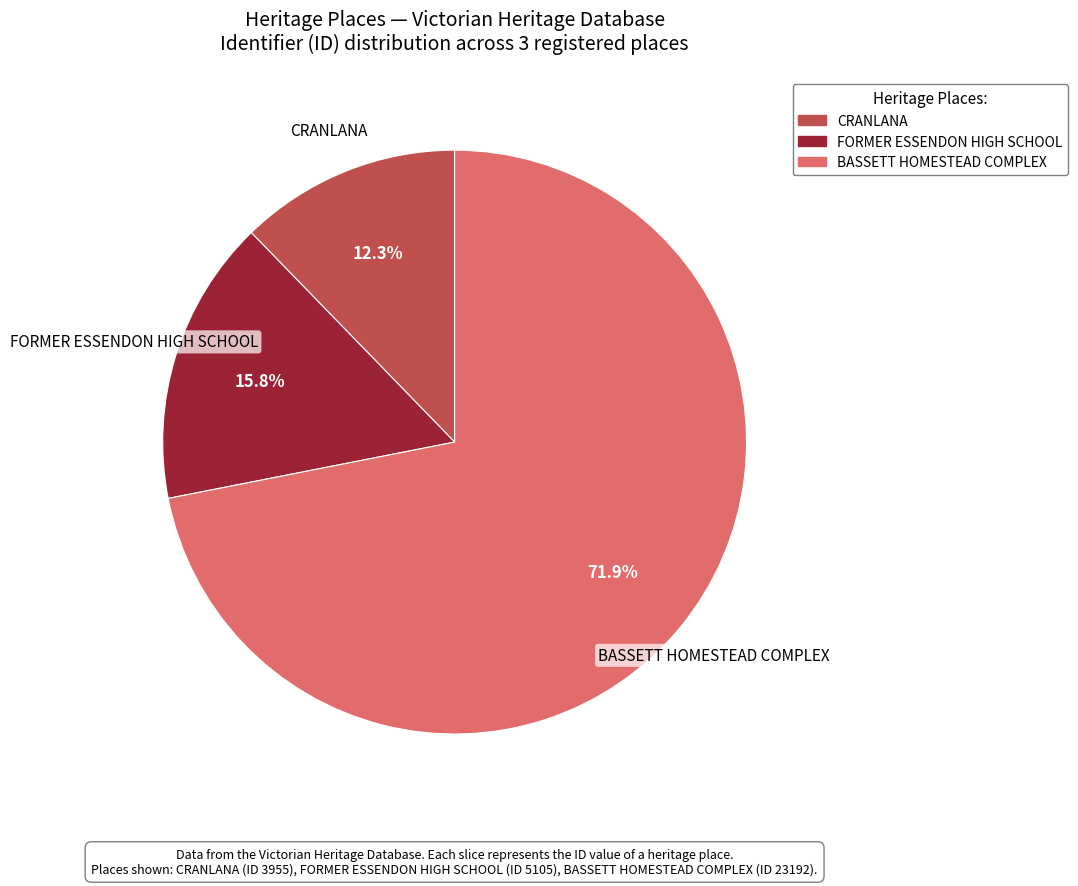

Rank the categories by value from highest to lowest.

BASSETT HOMESTEAD COMPLEX, FORMER ESSENDON HIGH SCHOOL, CRANLANA